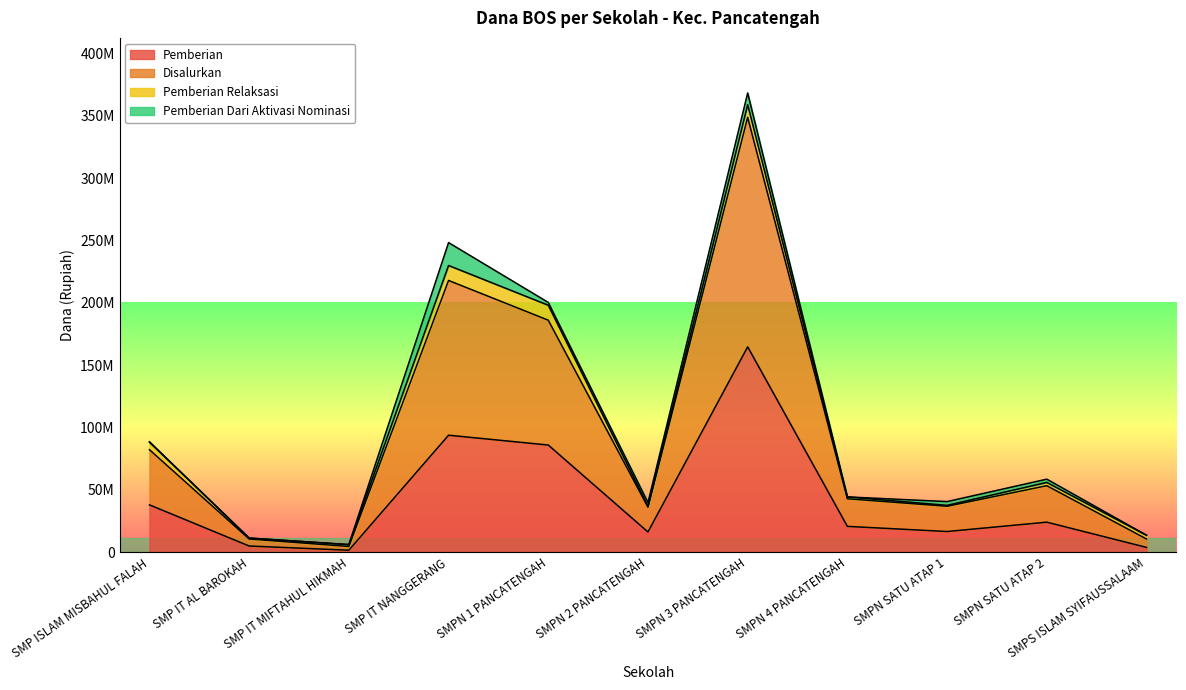

Does the chart display data point markers on the line(s)?

No